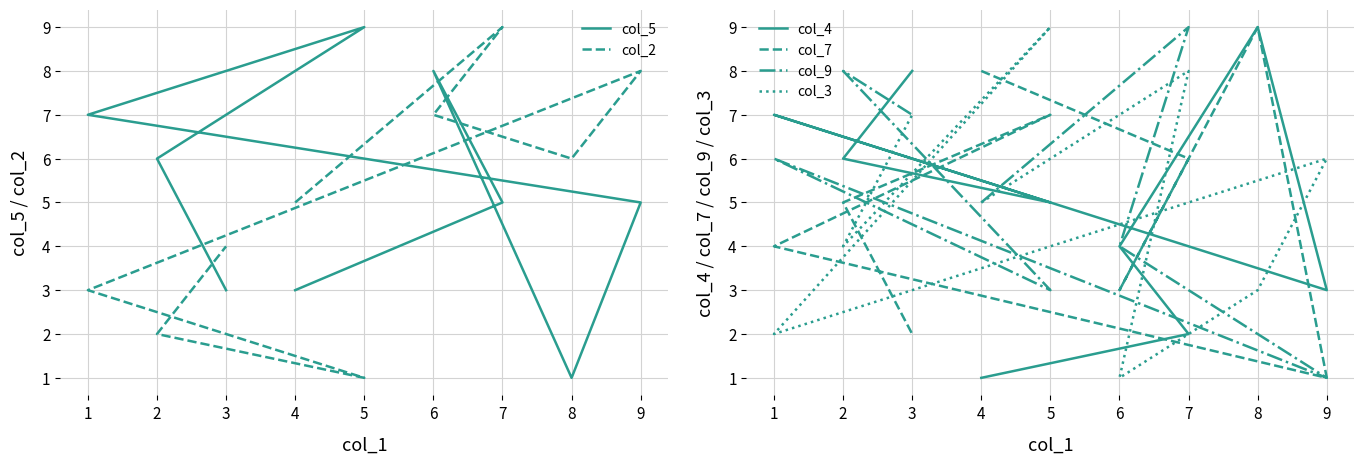

How many col_5 values are between 3 and 7?

6